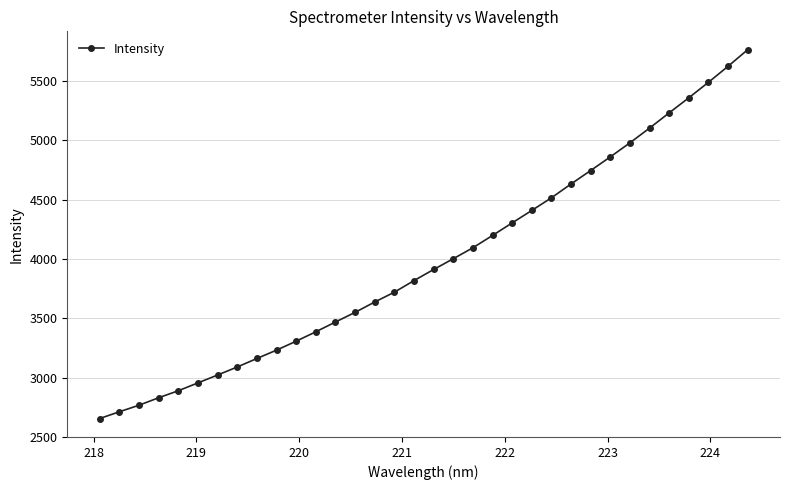

What is the smallest value displayed?

2654.2